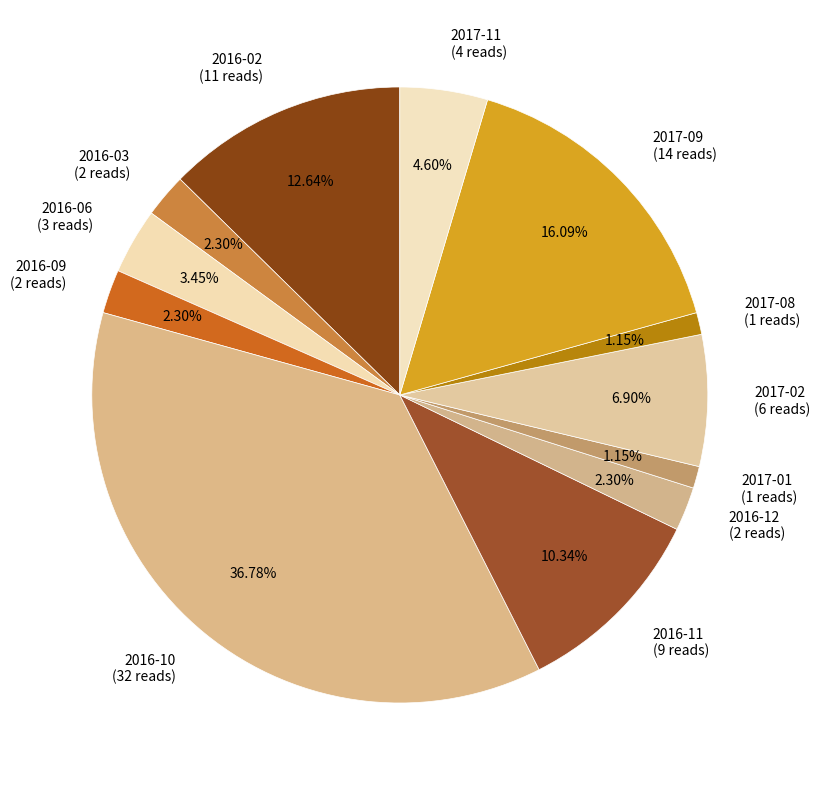

True or false: 2016-10 accounts for 37% of the total.

True